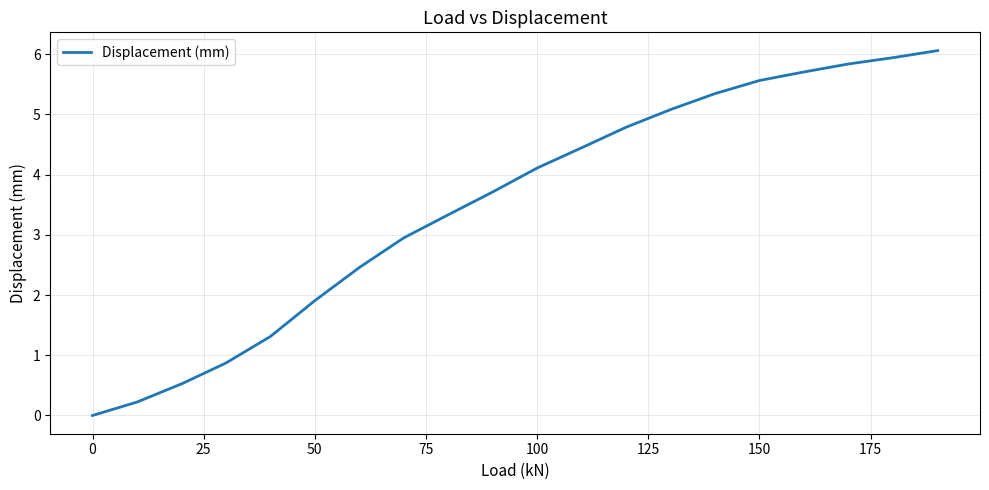

How many values are above zero?

19